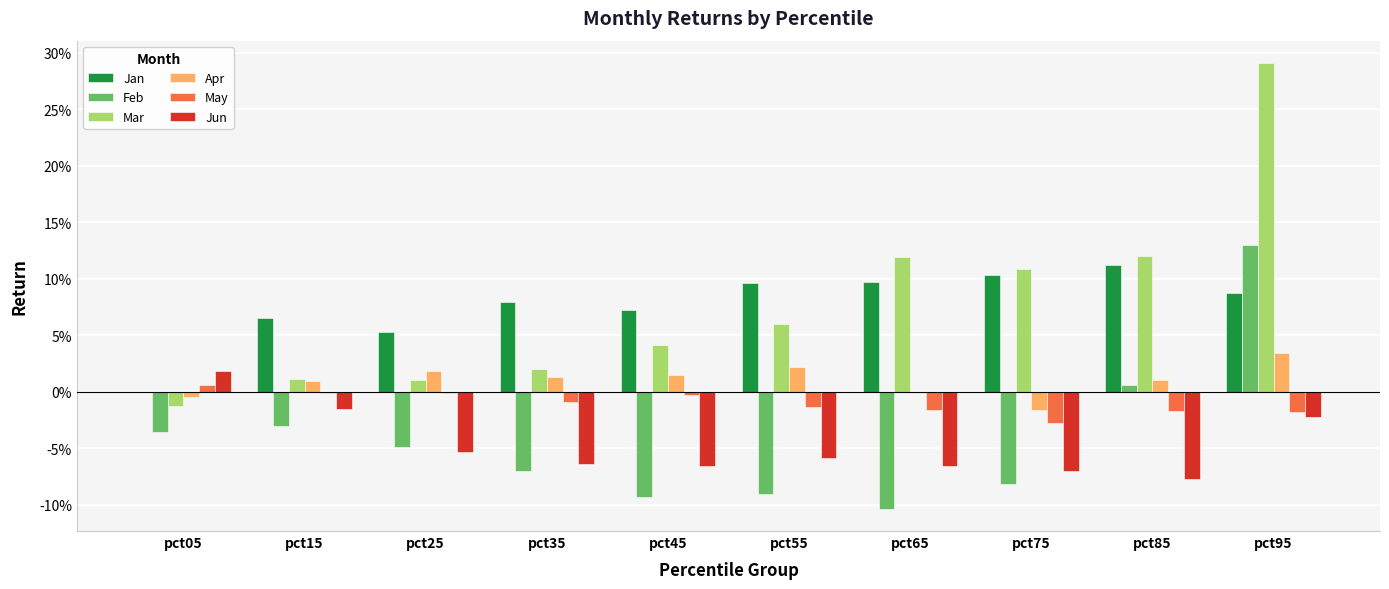

Which series has the widest spread of values?

Mar